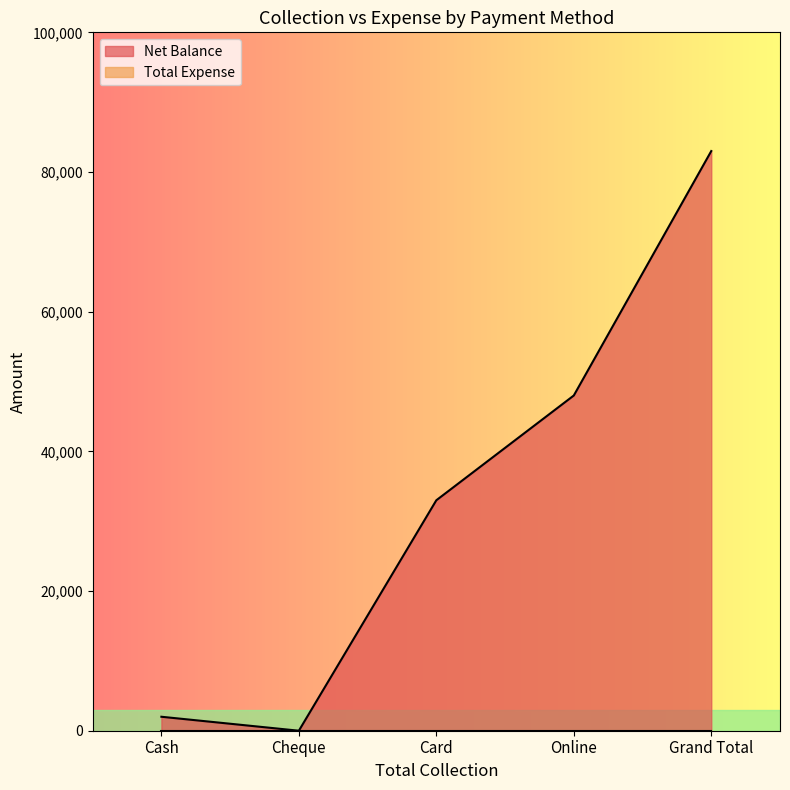

What is the label of the 4th point from the left?

Online